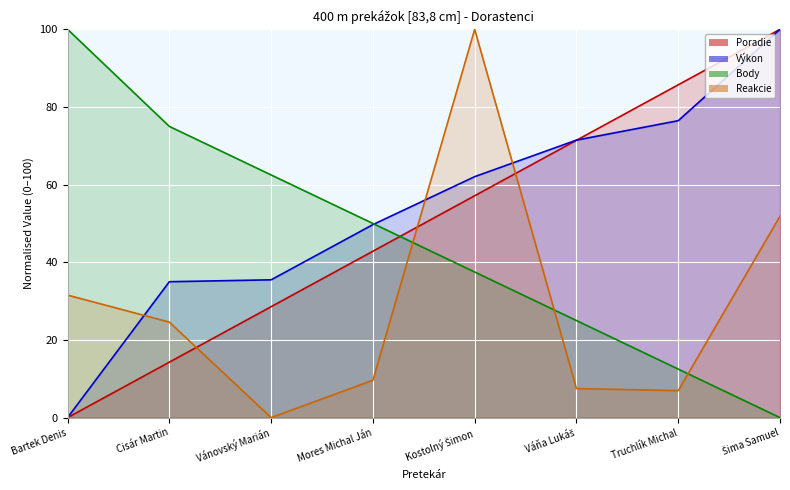

List the labels in order of Reakcie value, largest first.

Kostolný Šimon, Šima Samuel, Bartek Denis, Cisár Martin, Mores Michal Ján, Váňa Lukáš, Truchlík Michal, Vánovský Marián